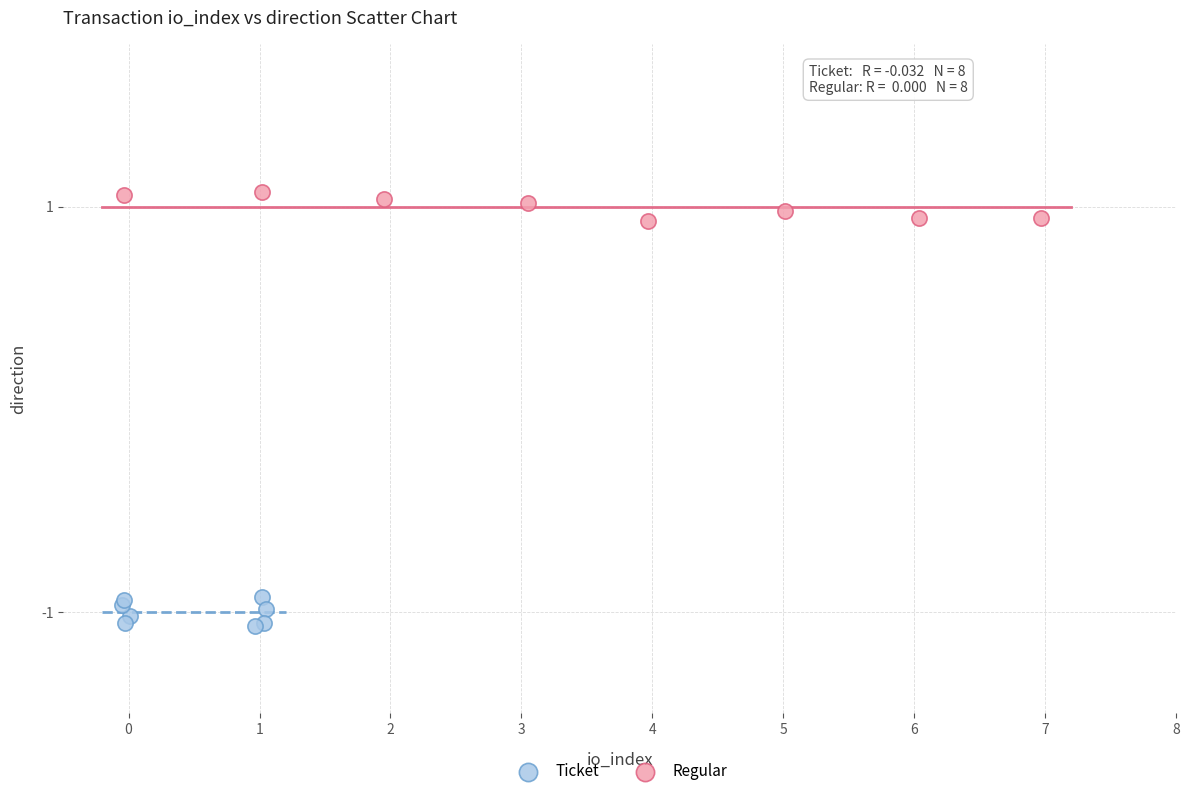

What are all the series names shown in the legend?

Ticket, Regular